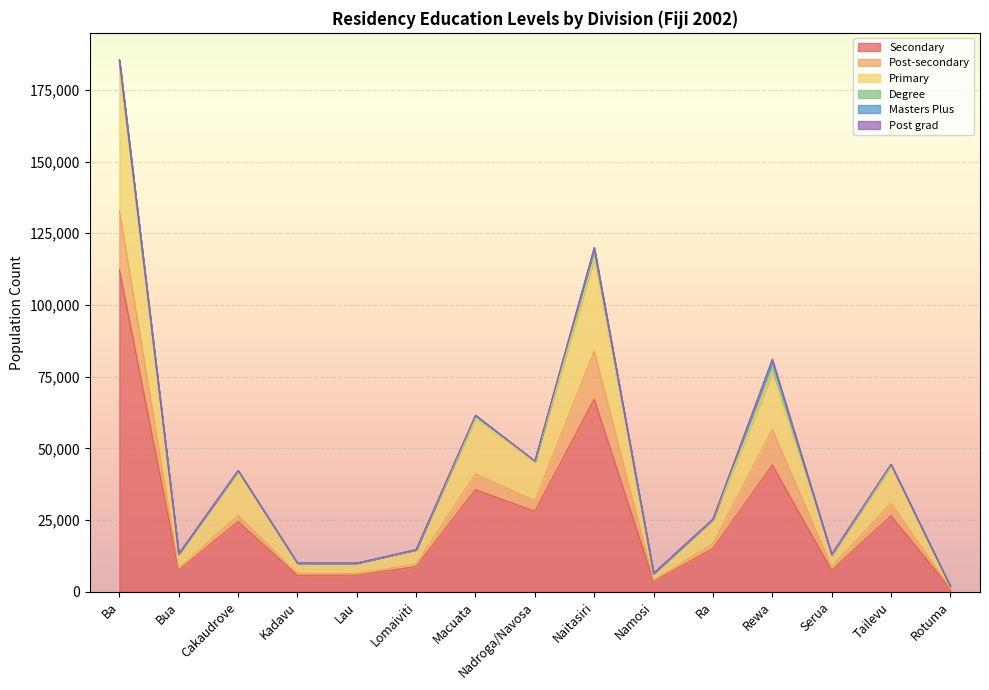

What is the value of the Degree point at the 7th from the left?

931